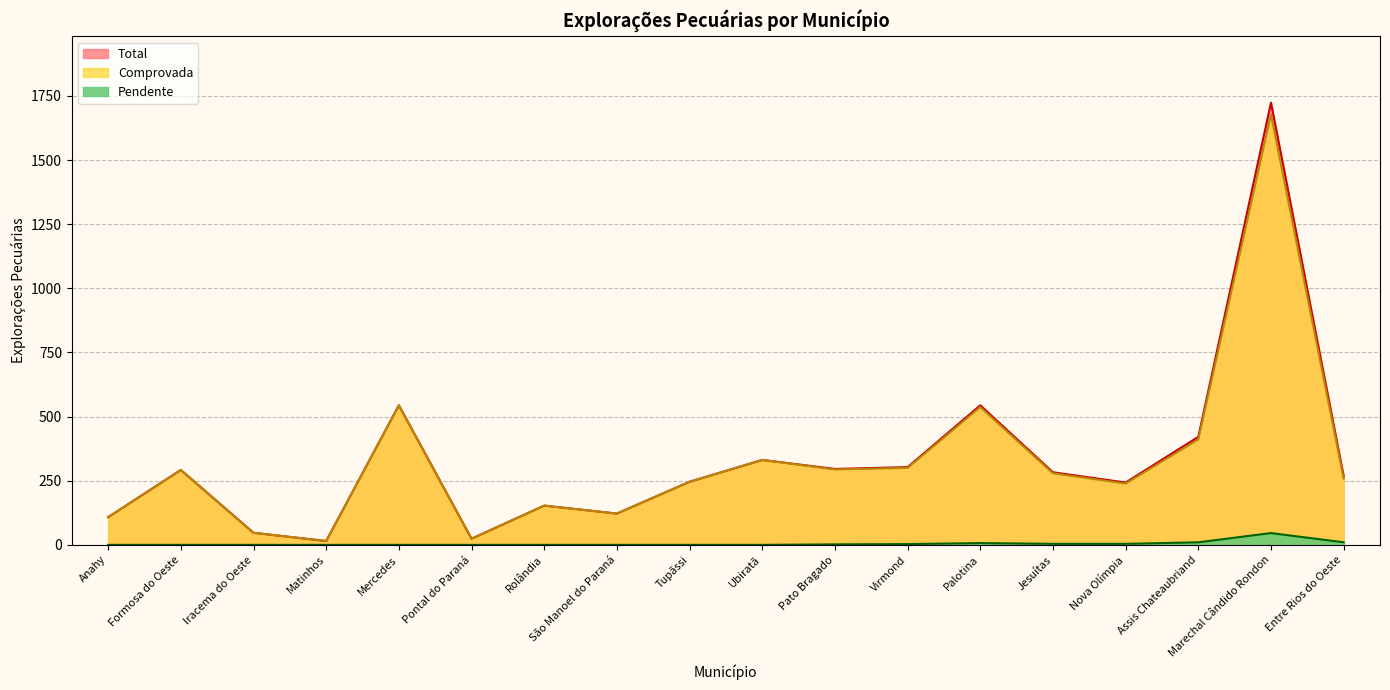

How many lines are shown in the chart?

3